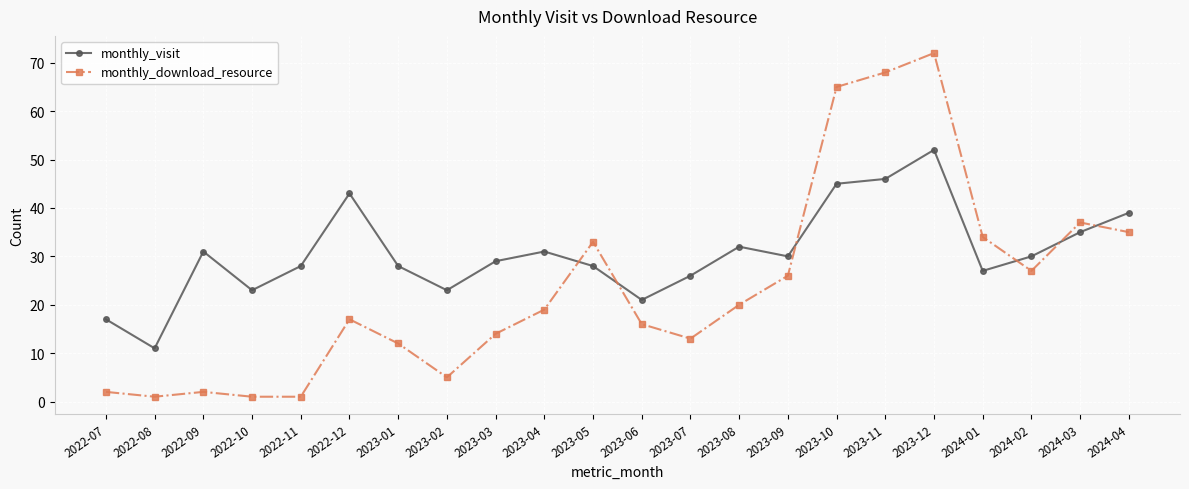

Is the value of monthly_download_resource at 2023-10 greater than the value of monthly_visit at 2022-07?

Yes